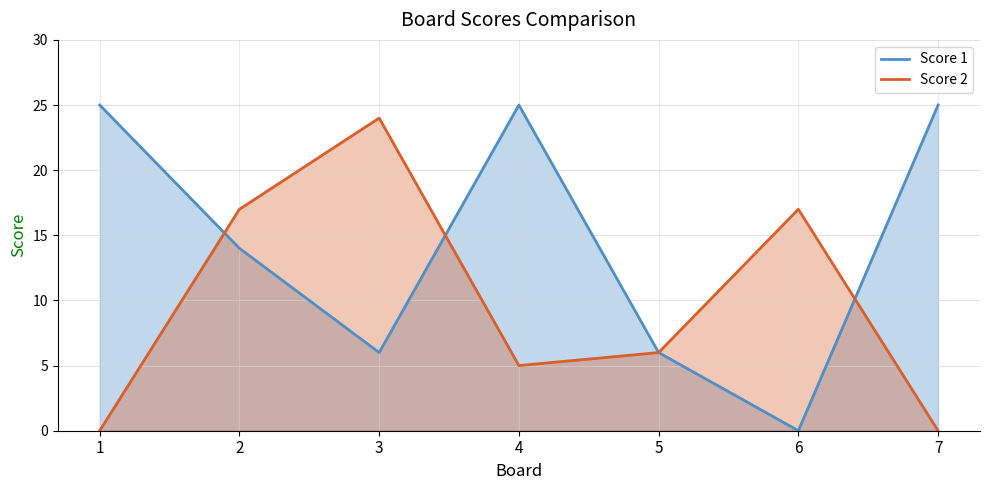

How many values in Score 1 are above zero?

6